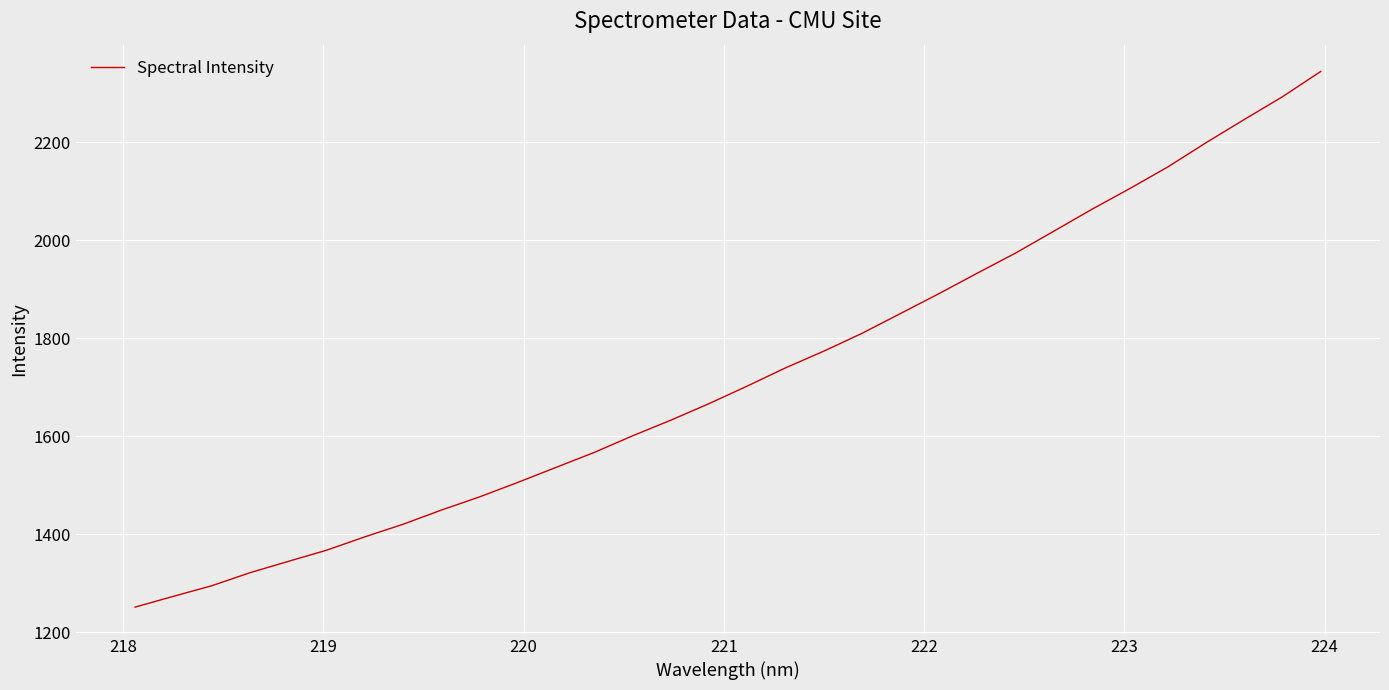

What is the minimum value shown in the chart?

1250.9